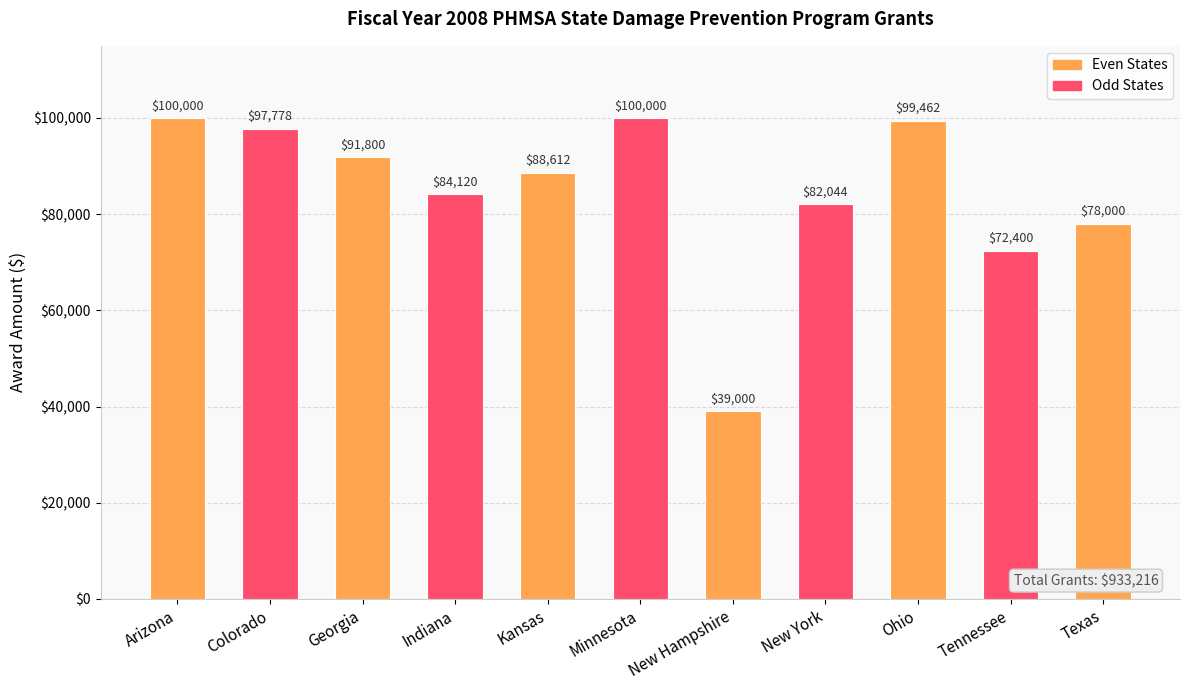

What is the average value?

84838